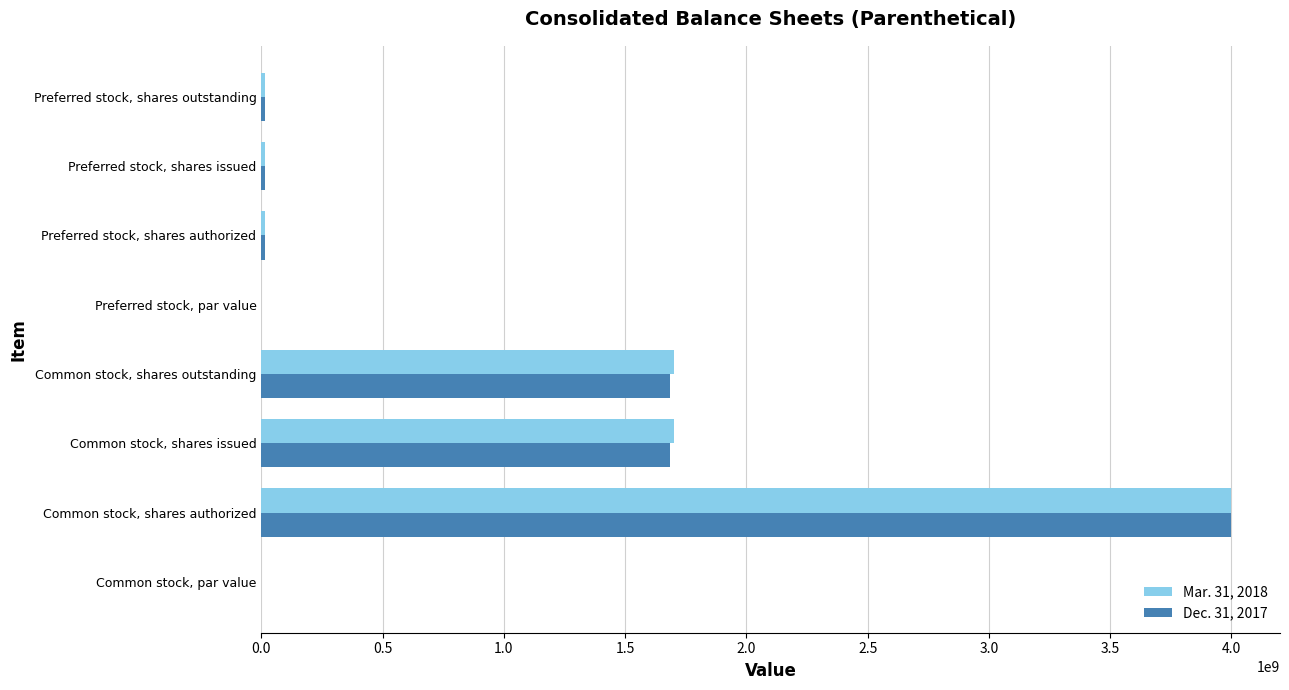

What is the sum of the Mar. 31, 2018 values at Common stock, shares authorized and Common stock, shares outstanding?

5702937967.0